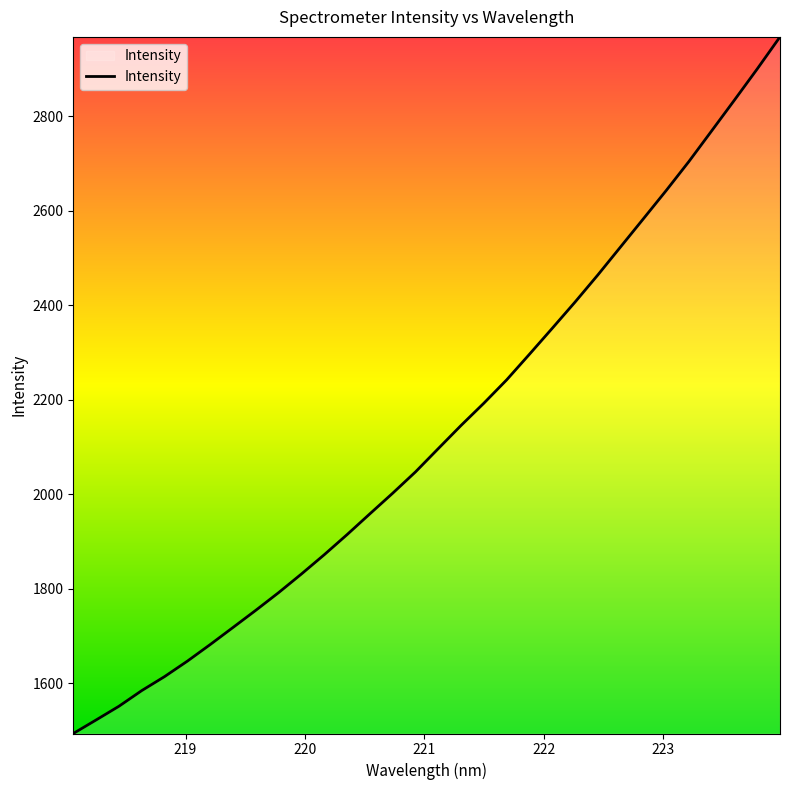

What is the greatest value displayed?

2967.7